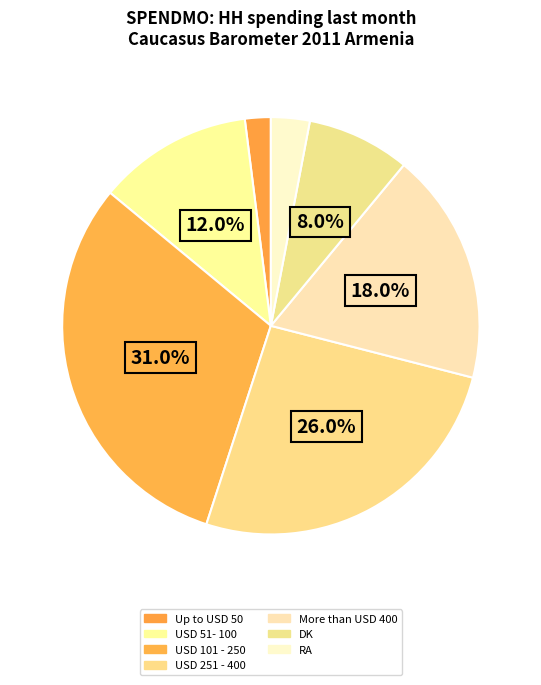

How many slices are in this pie chart?

7